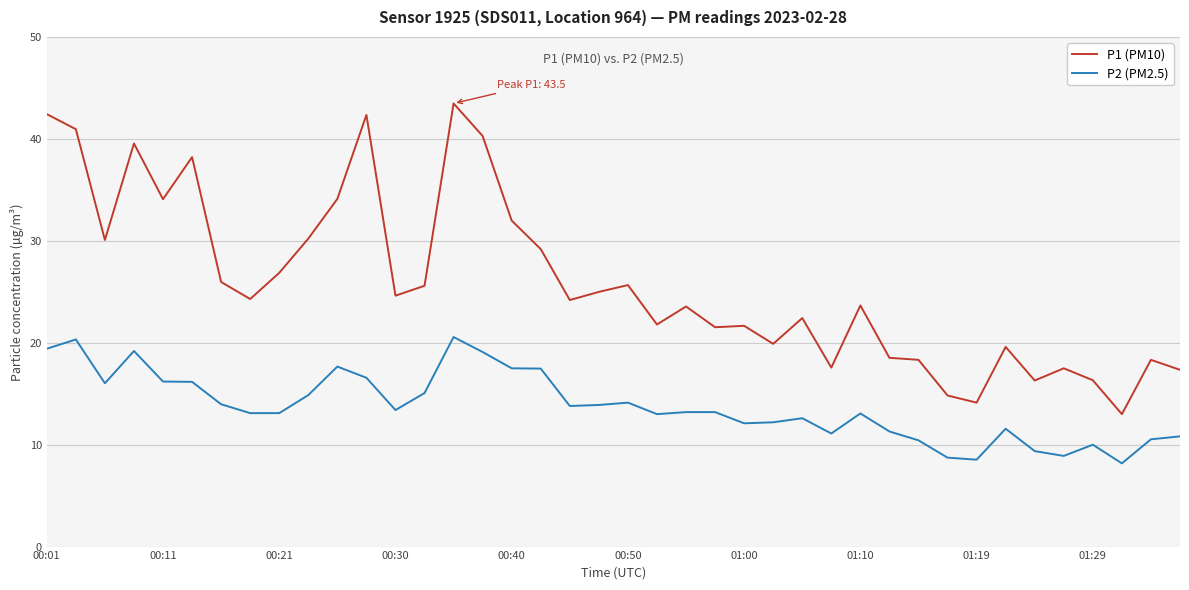

True or false: P2 (PM2.5) and P1 (PM10) cross at least once.

False